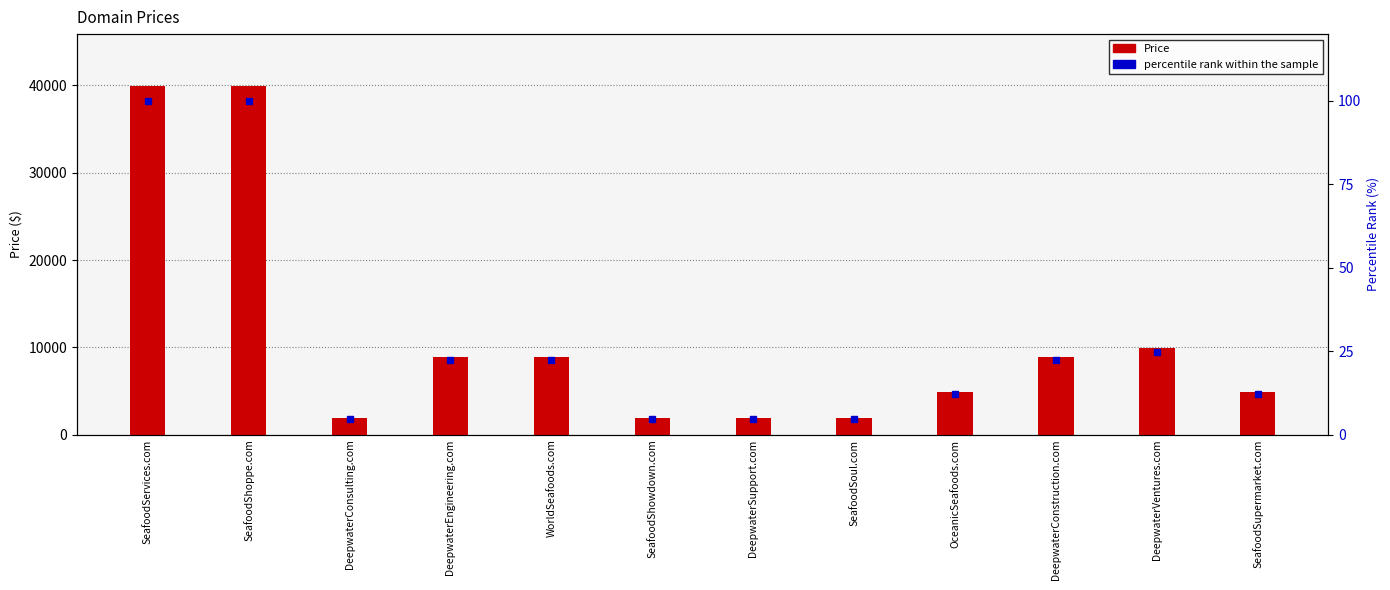

What is the total value across all series at OceanicSeafoods.com?

4900.3